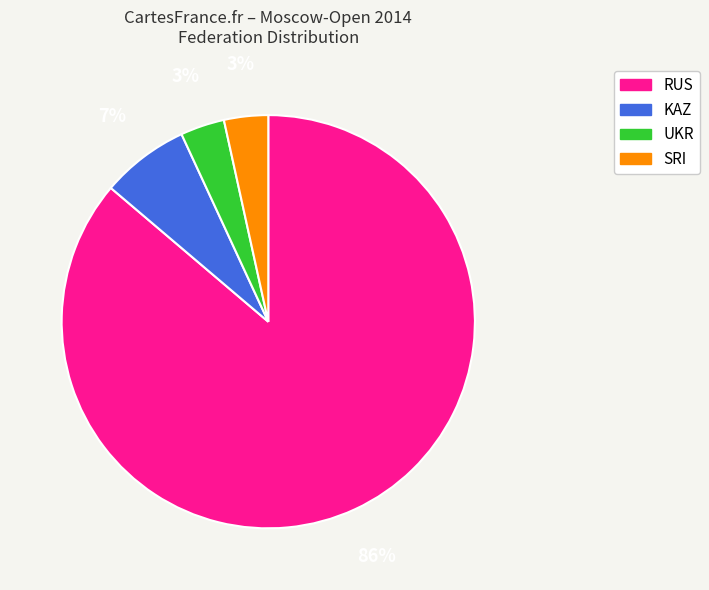

Does RUS account for over 50% of the chart?

Yes